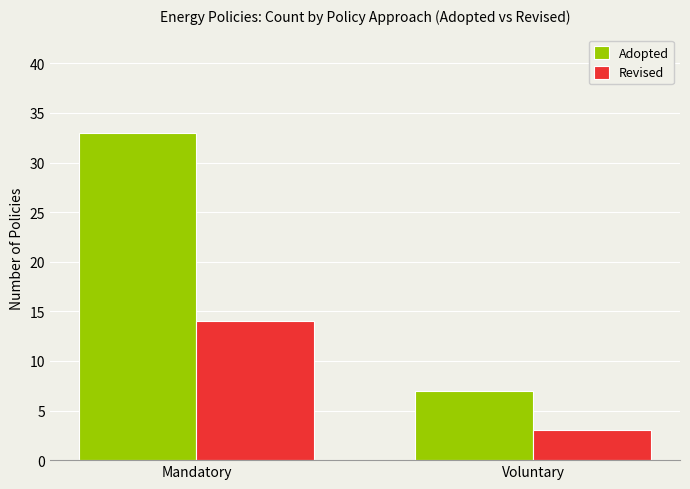

What is the maximum value for Adopted?

33